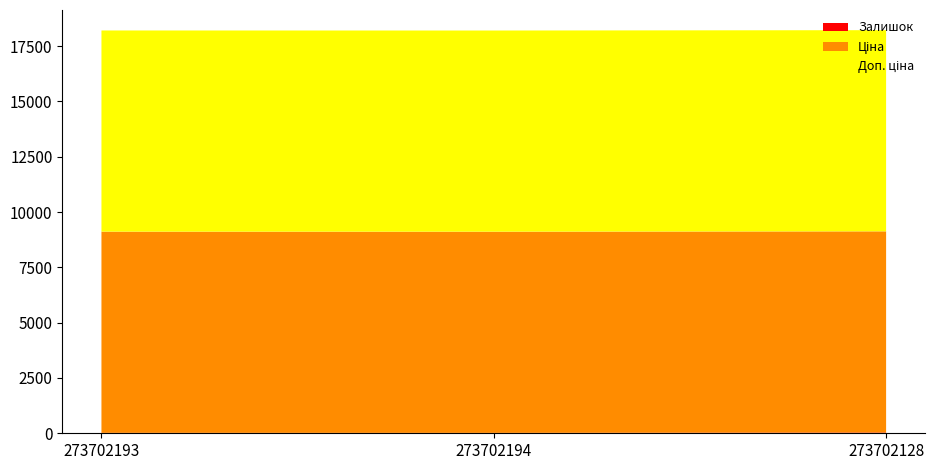

Reading left to right, what are all the values shown in this chart?

Залишок: 20.0	18.0	34.0
Ціна: 9092.0	9092.0	9092.0
Доп. ціна: 9092.0	9092.0	9092.0